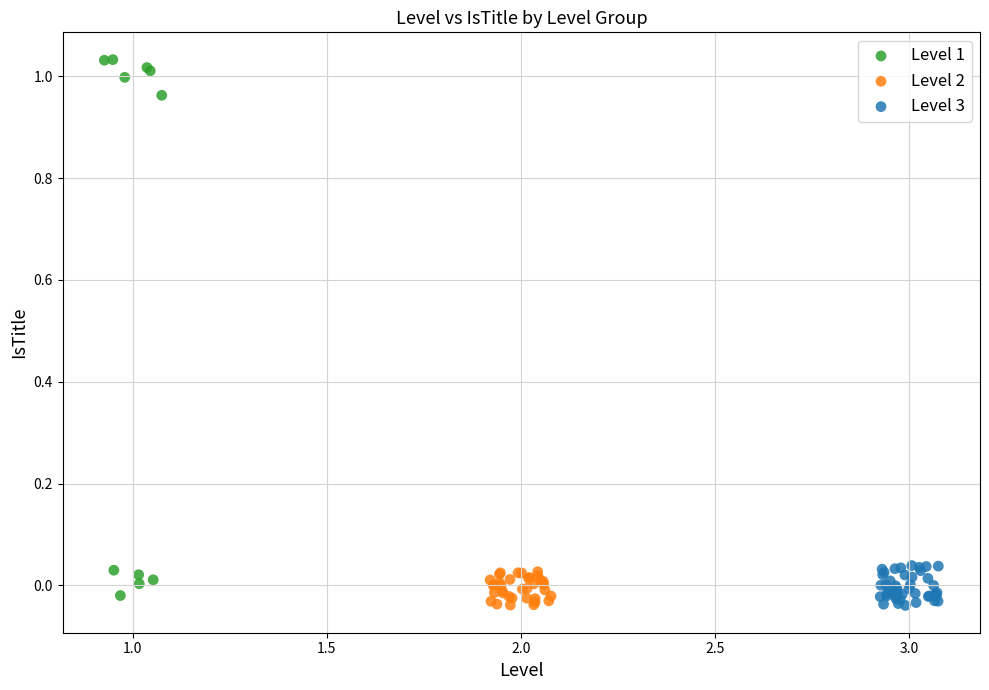

Which series has the widest spread of Y values?

Level 1